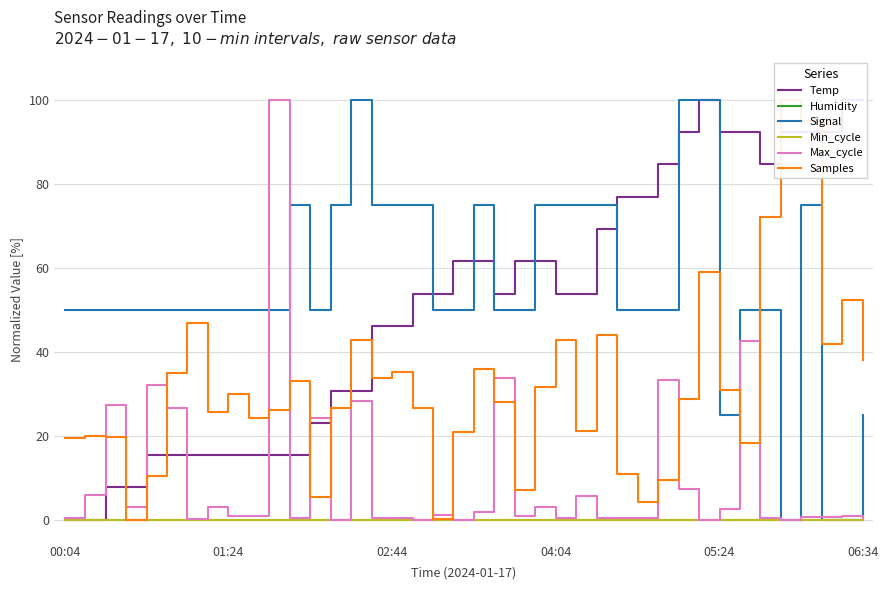

What is the total value across all series at 35?

192.4